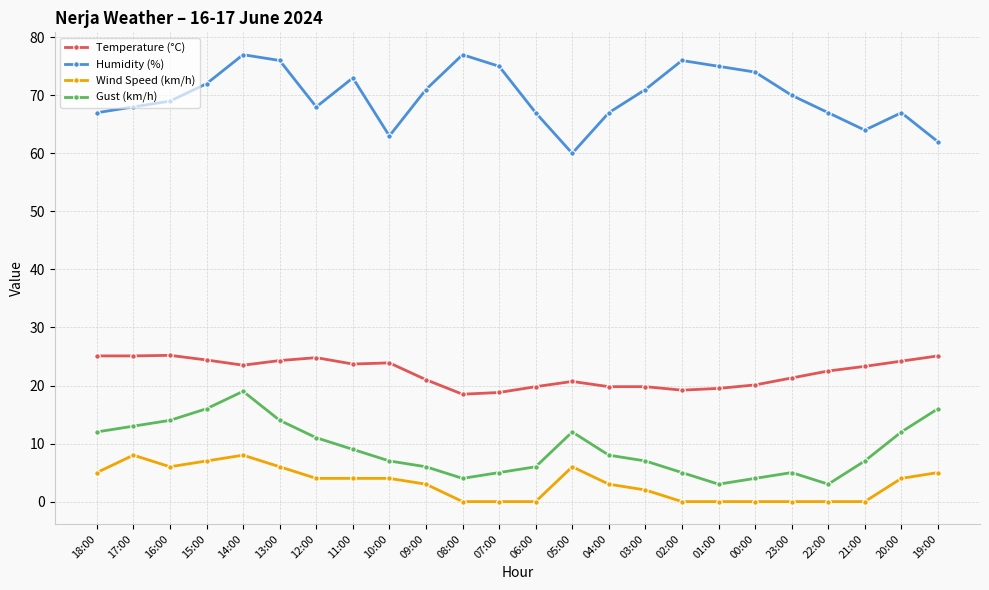

True or false: Gust (km/h) has more than 0 interior local peaks.

True